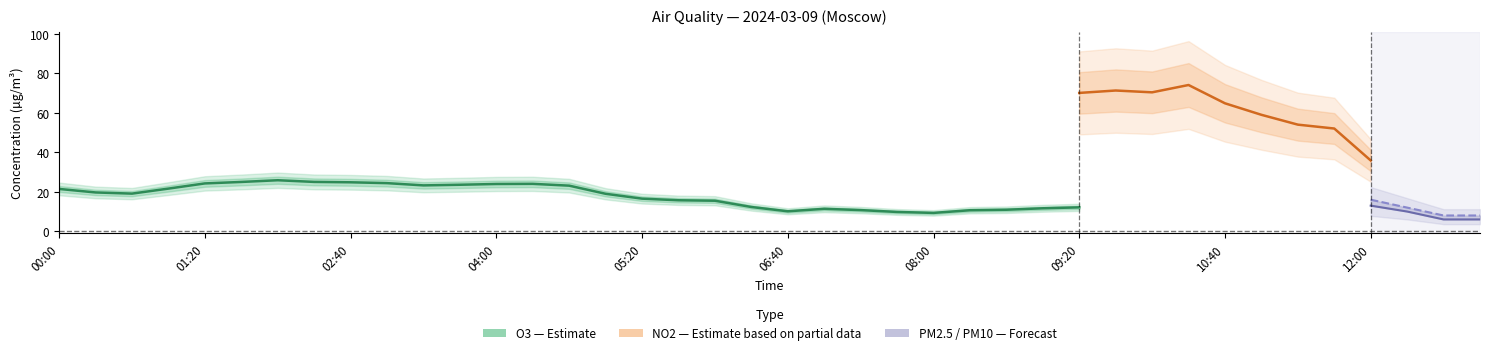

The value of PM10 at 06:20 is 31.9. True or false?

False